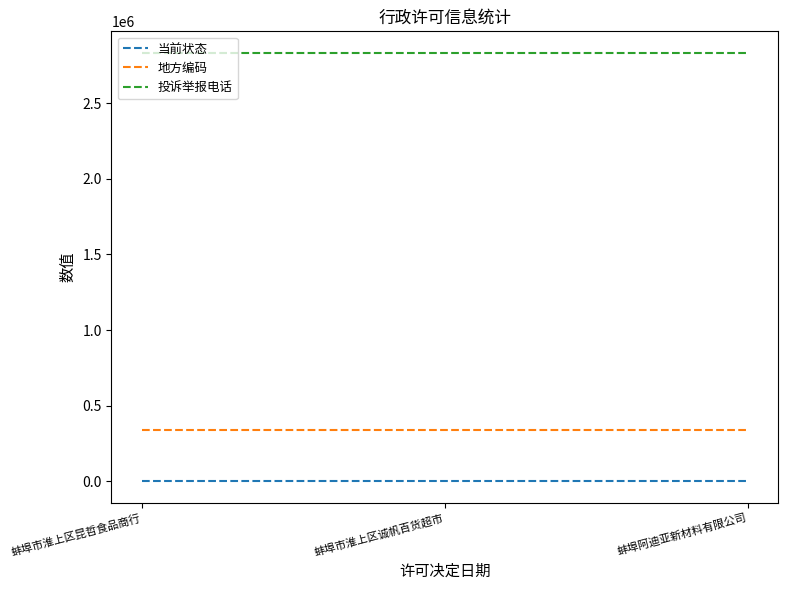

Does the chart display data point markers on the line(s)?

No